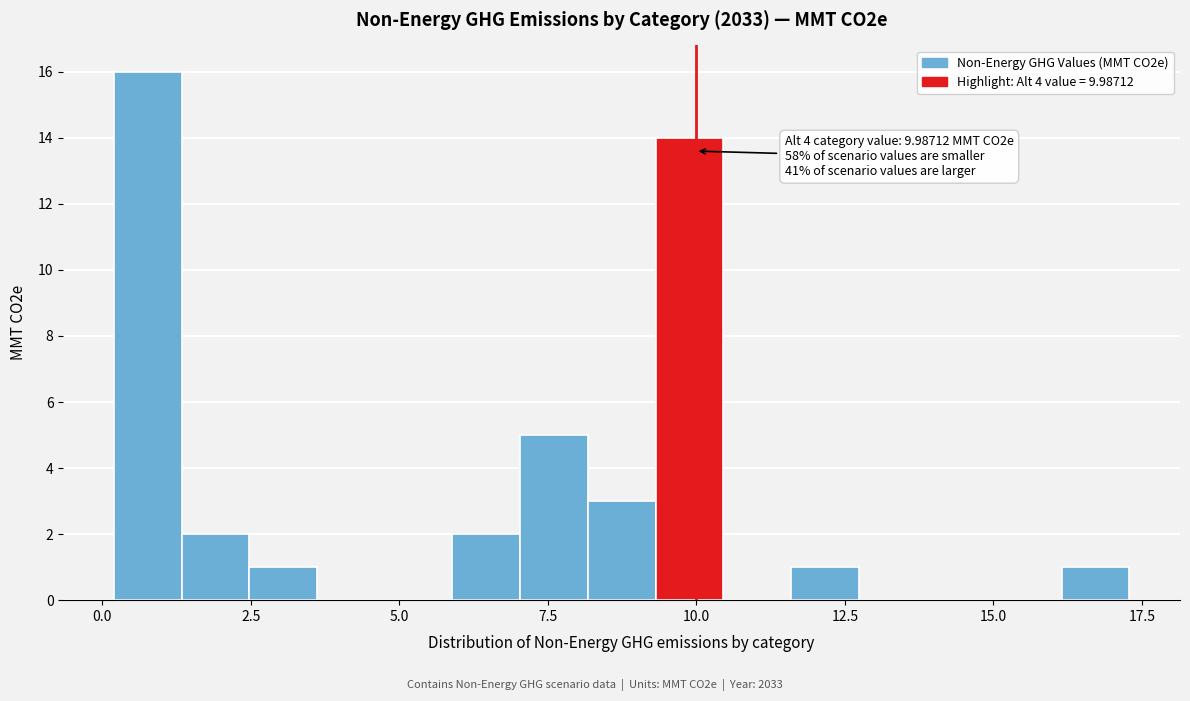

Read against the x-axis, roughly where is the centre of the tallest bar?

1.0